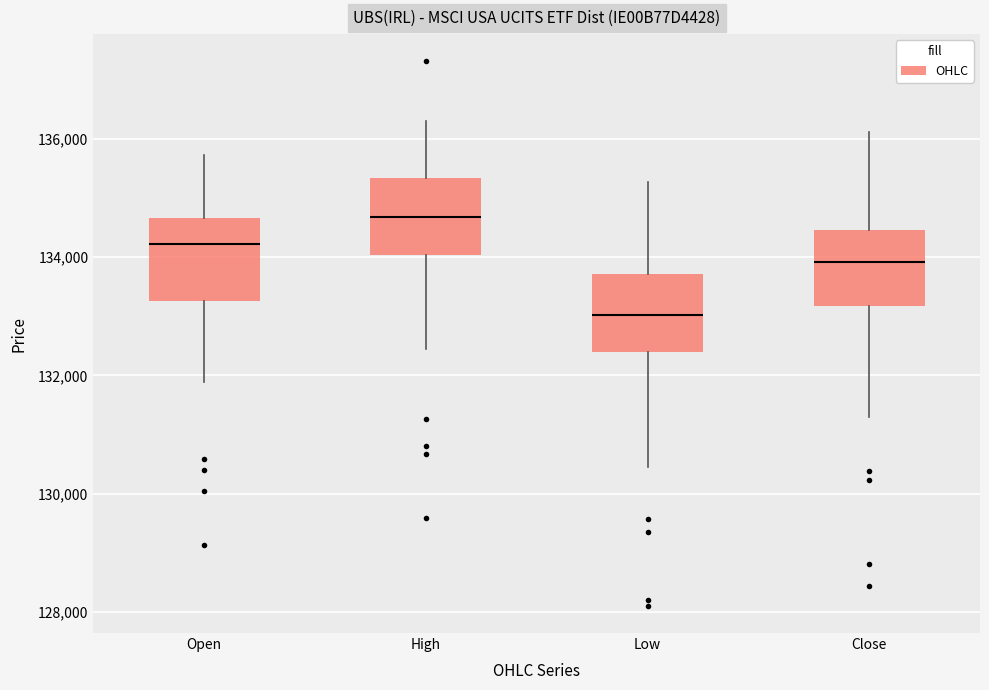

Where does the upper whisker of the box for Open end on the y-axis? The values are not printed on the chart, so give them approximately, as read against the axis.

135800